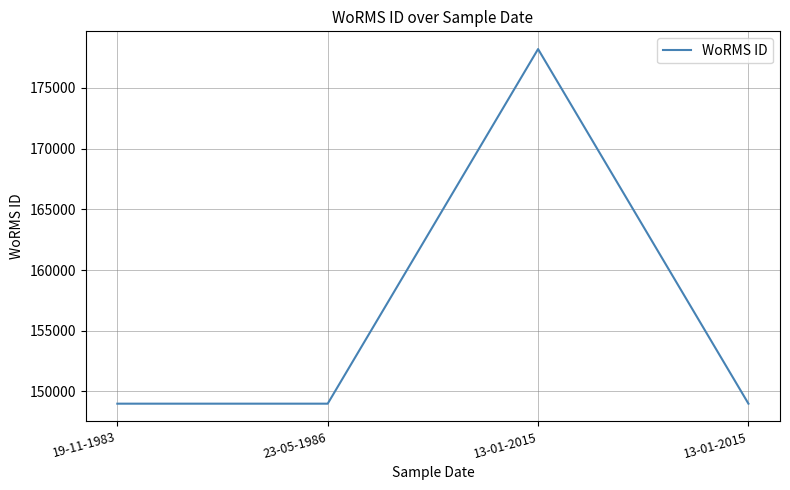

Reading right to left, what are all the values shown in this chart?

148985	178207	148985	148985